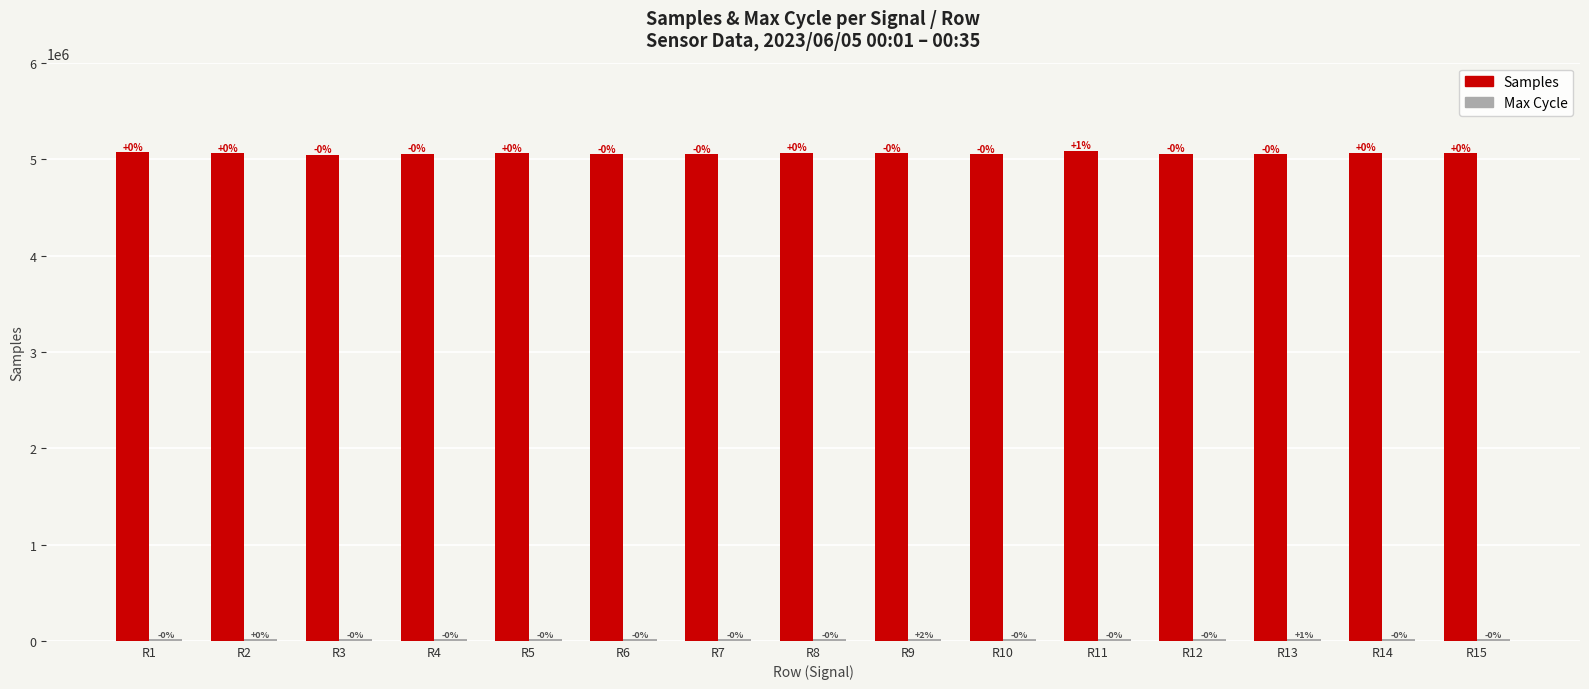

What is the difference between the maximum and second lowest values in the Samples series?

37596